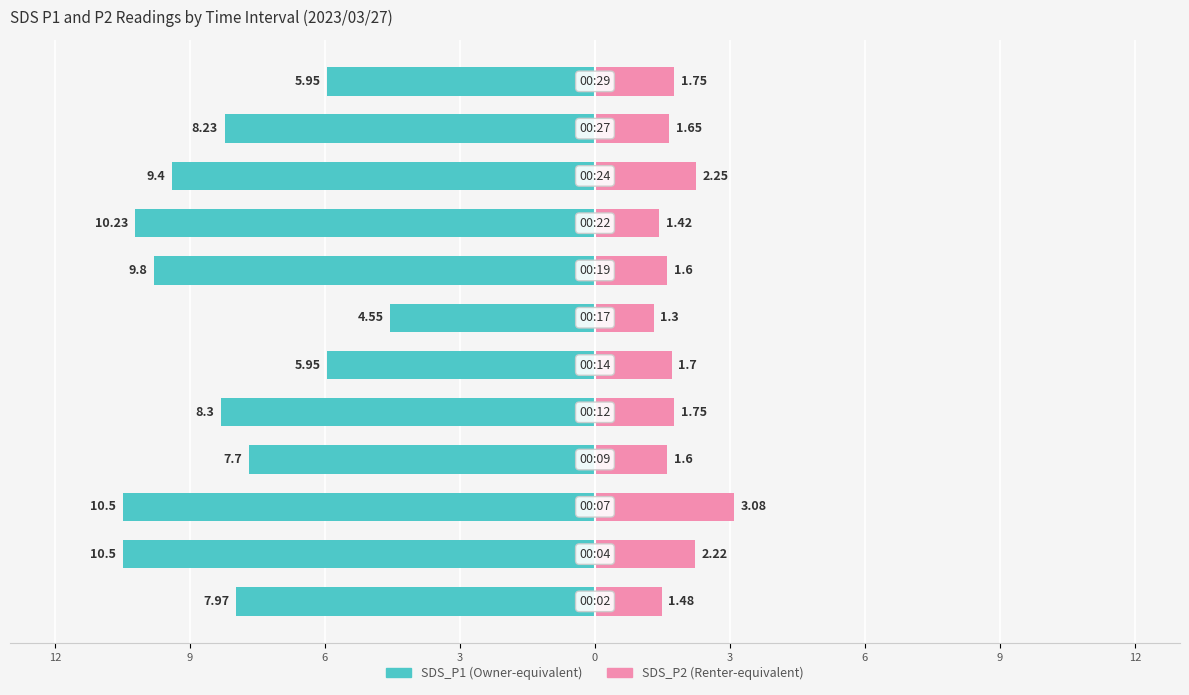

How many values in the SDS_P1 series are below -8?

7